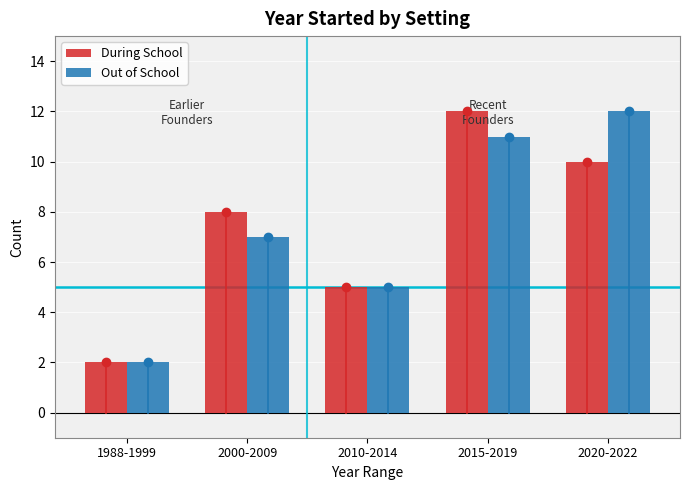

Rank the series at 2015-2019 from highest to lowest value.

During School, Out of School